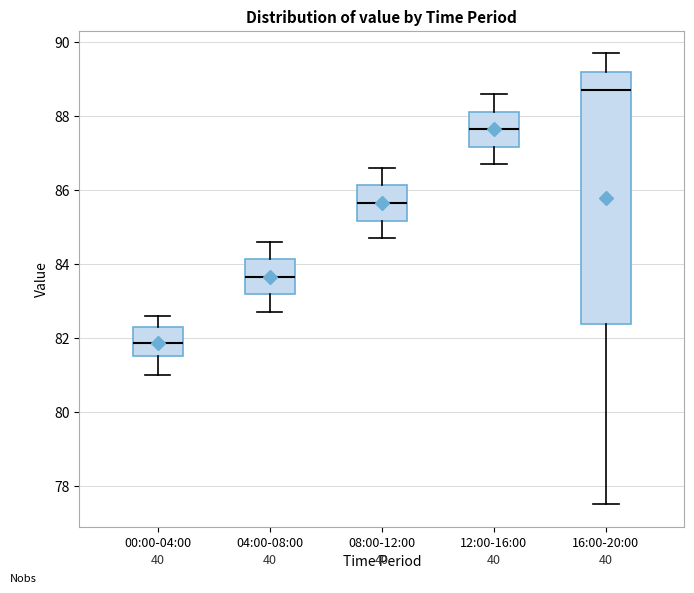

Reading left to right, transcribe this box plot: for each box, give where its median line is, the range the box spans, and where its two whiskers end, as read against the y-axis. The values are not printed on the chart, so give them approximately, as read against the axis.

00:00-04:00: median 81.8, box 81.6 to 82.4, whiskers 81.0 to 82.6
04:00-08:00: median 83.6, box 83.2 to 84.2, whiskers 82.8 to 84.6
08:00-12:00: median 85.6, box 85.2 to 86.2, whiskers 84.8 to 86.6
12:00-16:00: median 87.6, box 87.2 to 88.2, whiskers 86.8 to 88.6
16:00-20:00: median 88.8, box 82.4 to 89.2, whiskers 77.6 to 89.8